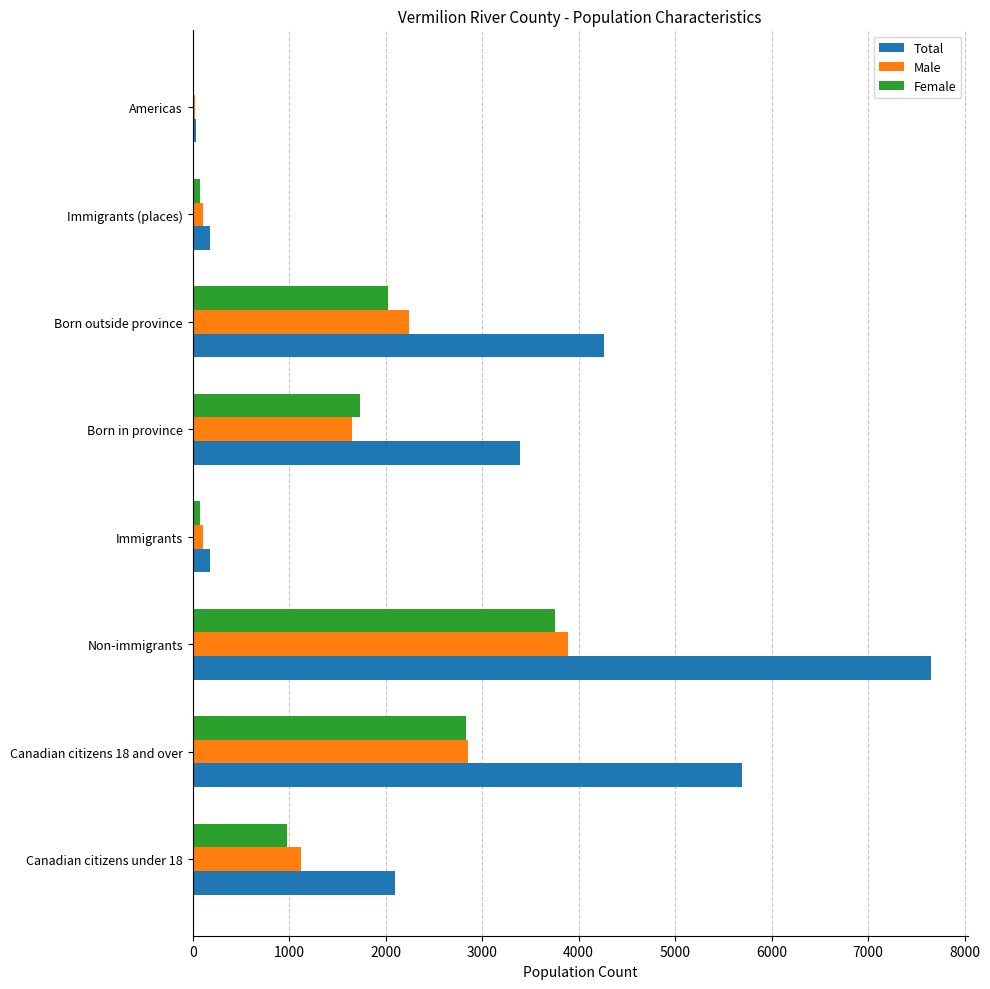

The value of Female at Born in province is 1735. True or false?

True